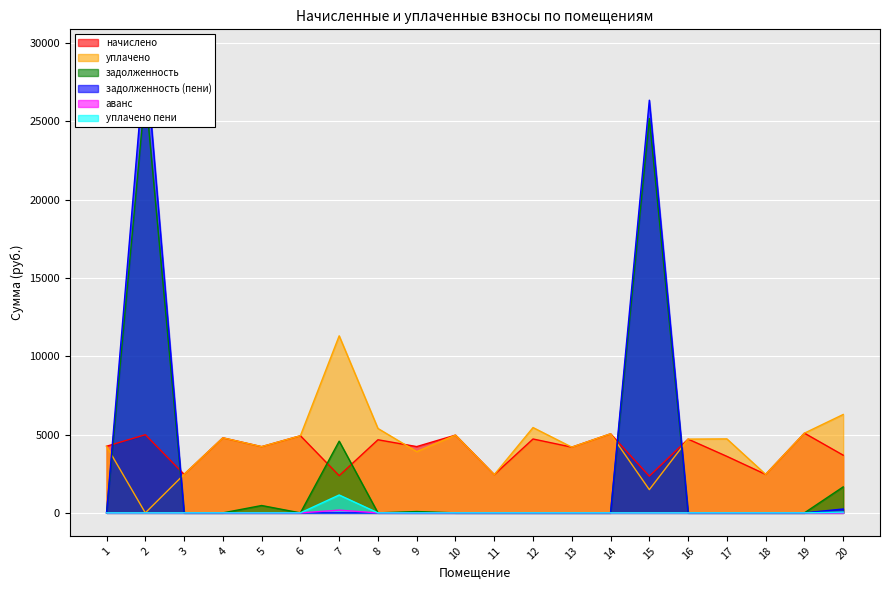

Is it true that уплачено equals 6752.3 at 1?

False